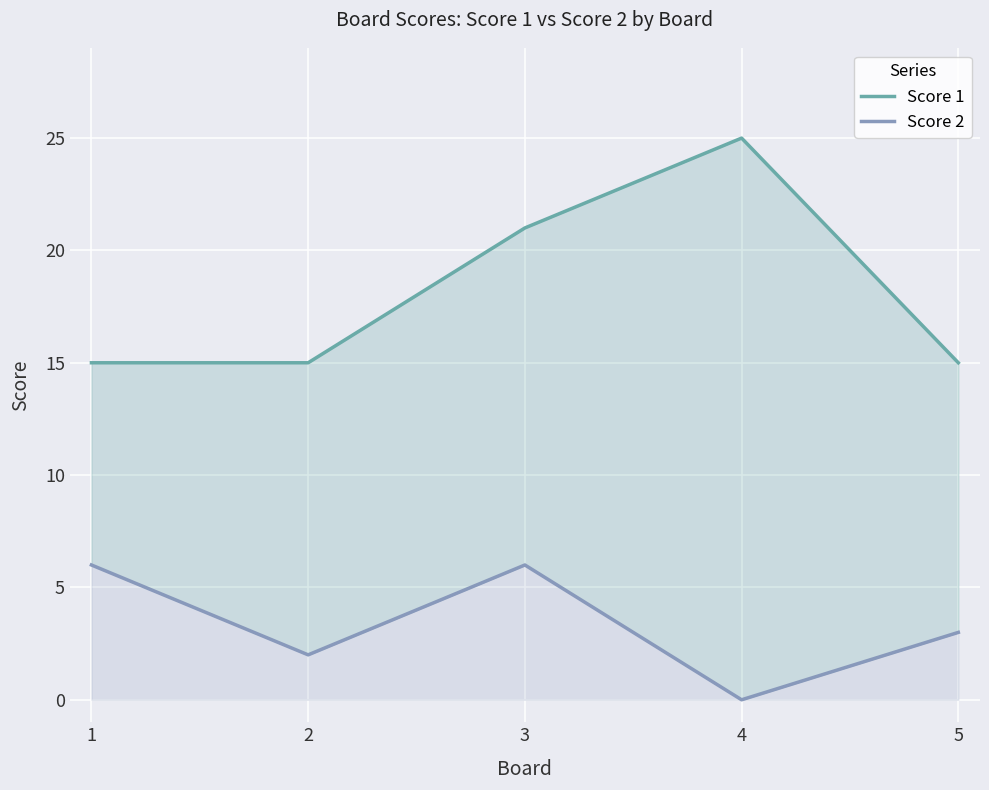

Which series has the largest total across all categories?

Score 1